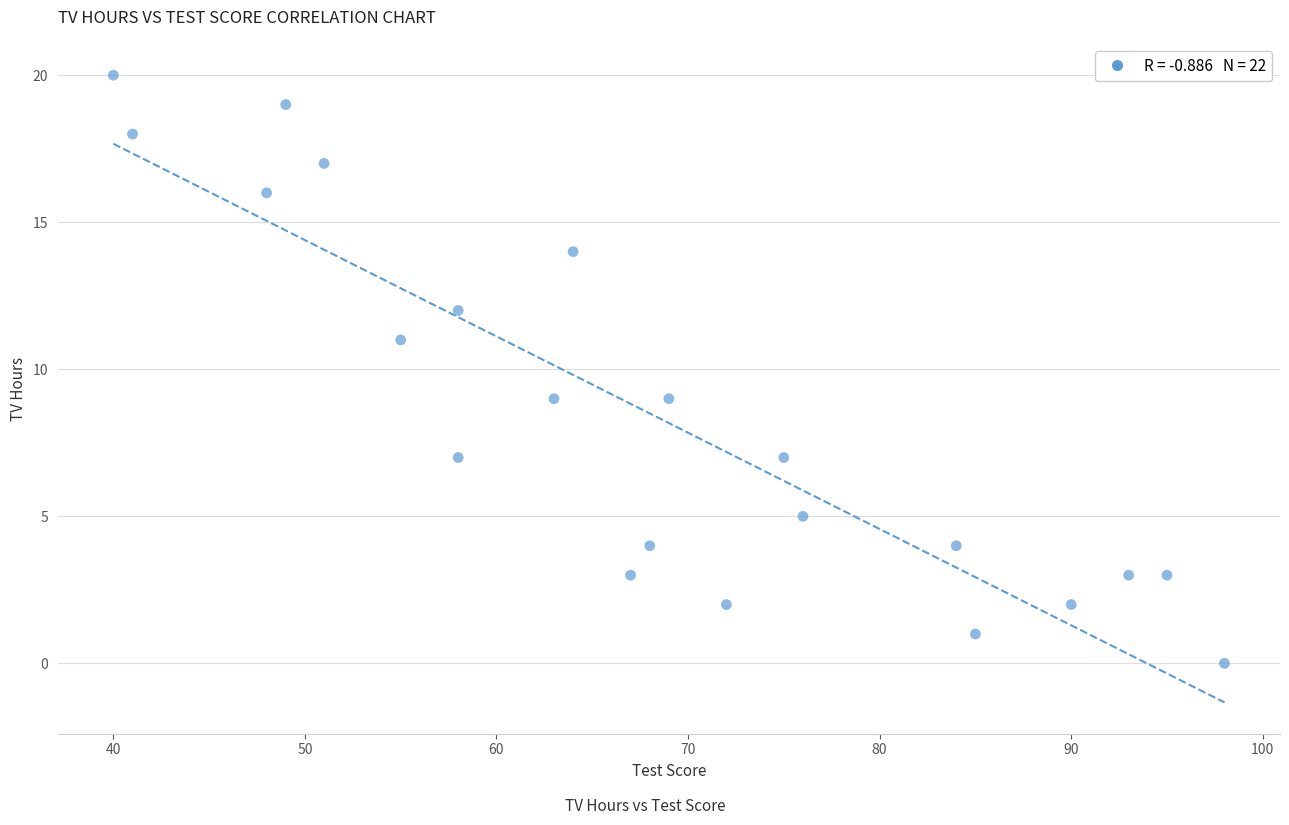

What is the range of Y values (max minus min)?

20